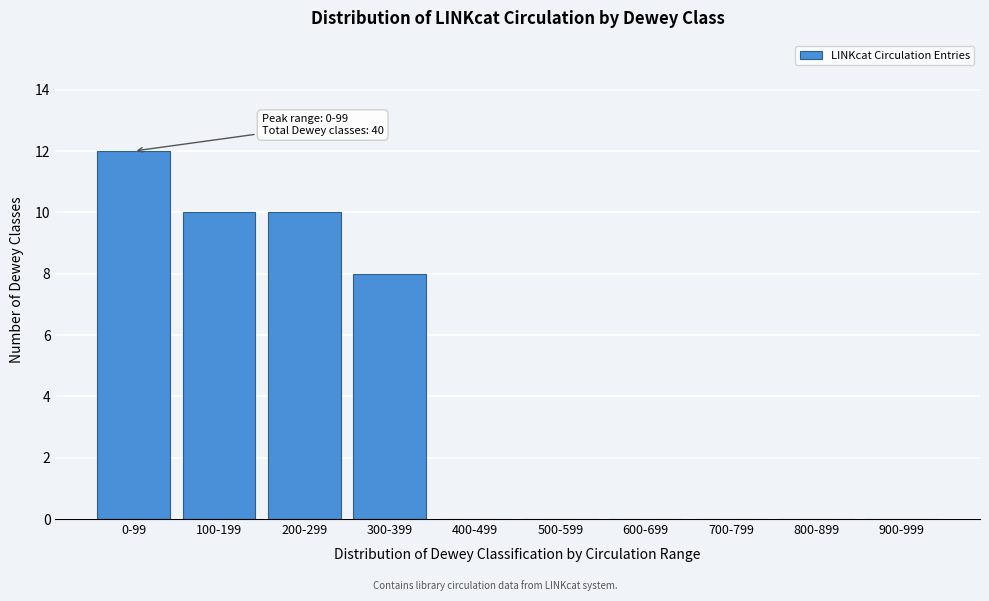

Reading left to right, transcribe all the data shown in this chart.

0-99=12	100-199=10	200-299=10	300-399=8	400-499=0	500-599=0	600-699=0	700-799=0	800-899=0	900-999=0